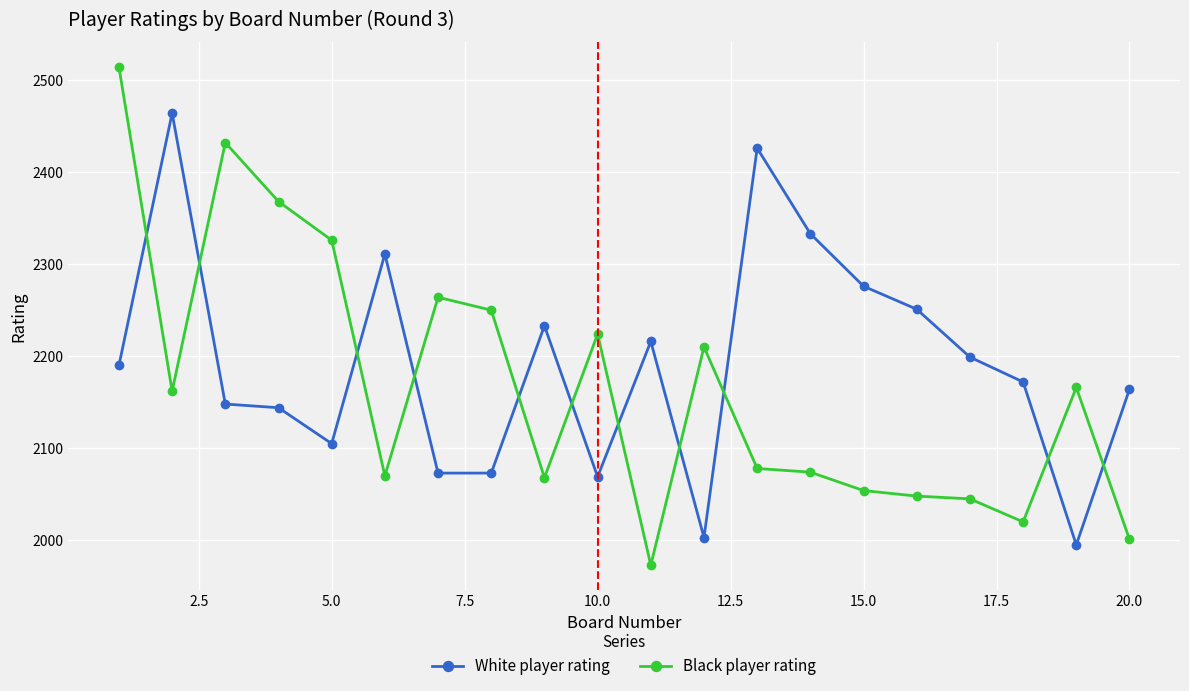

What is the minimum value for Black player rating?

1973